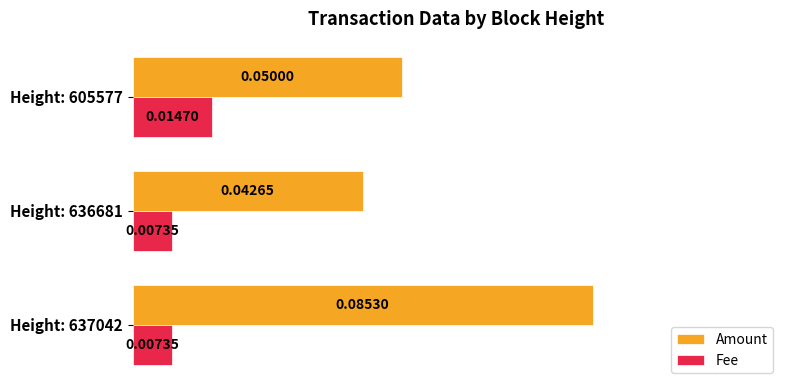

Which series has the largest total across all categories?

Amount